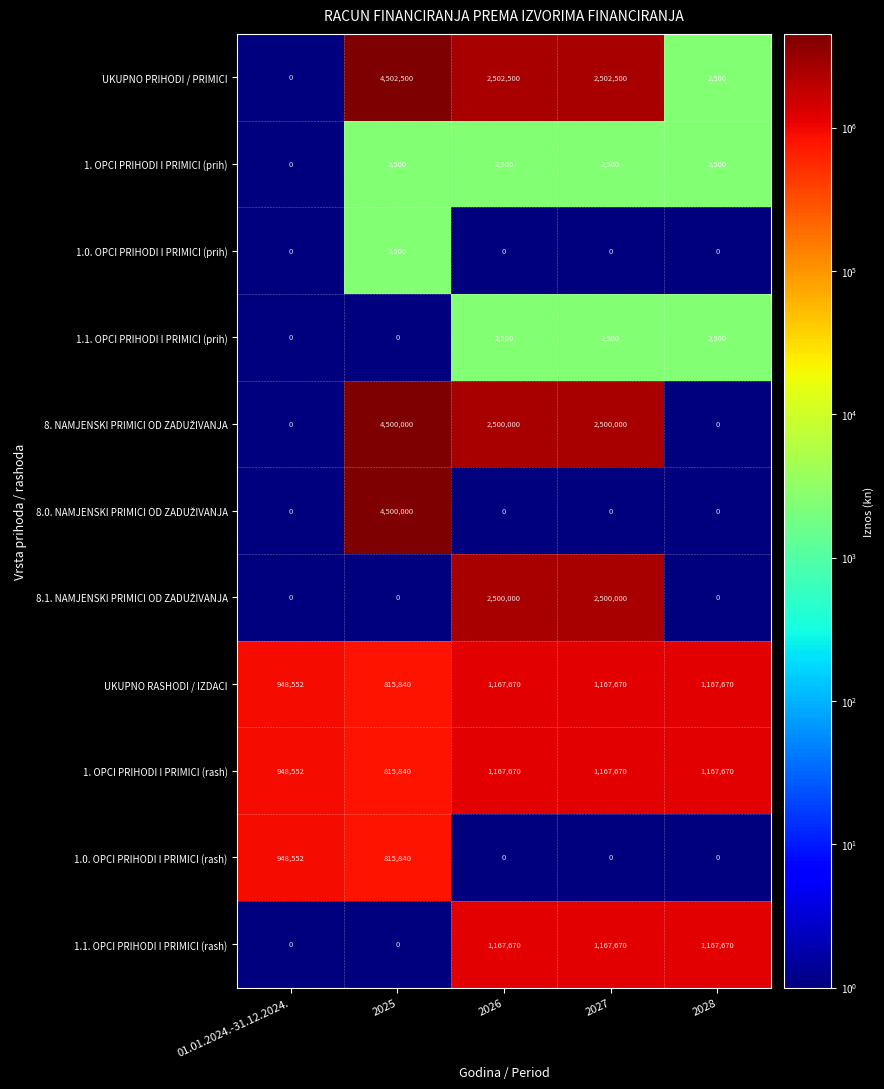

What is the spread (max minus min) of values at 2027?

2502500